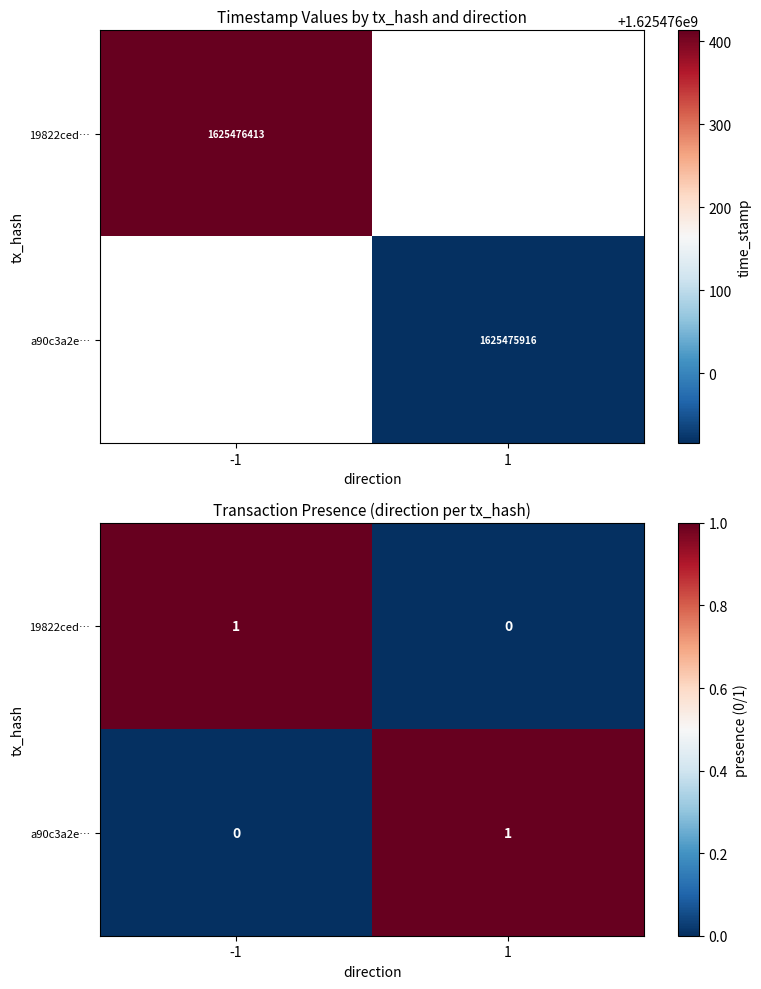

The 19822ced… series shows 0 at -1. True or false?

False